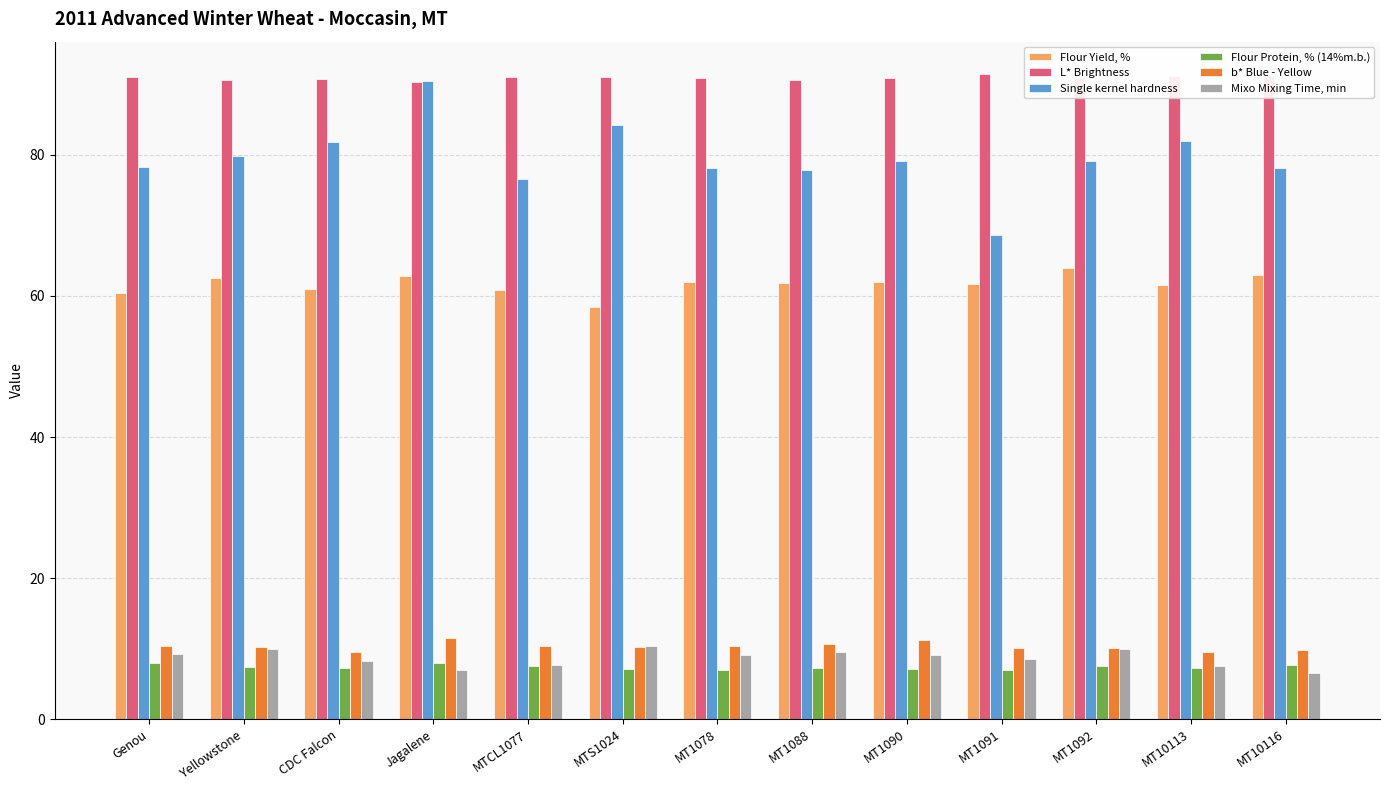

What is the smallest value displayed?

6.6